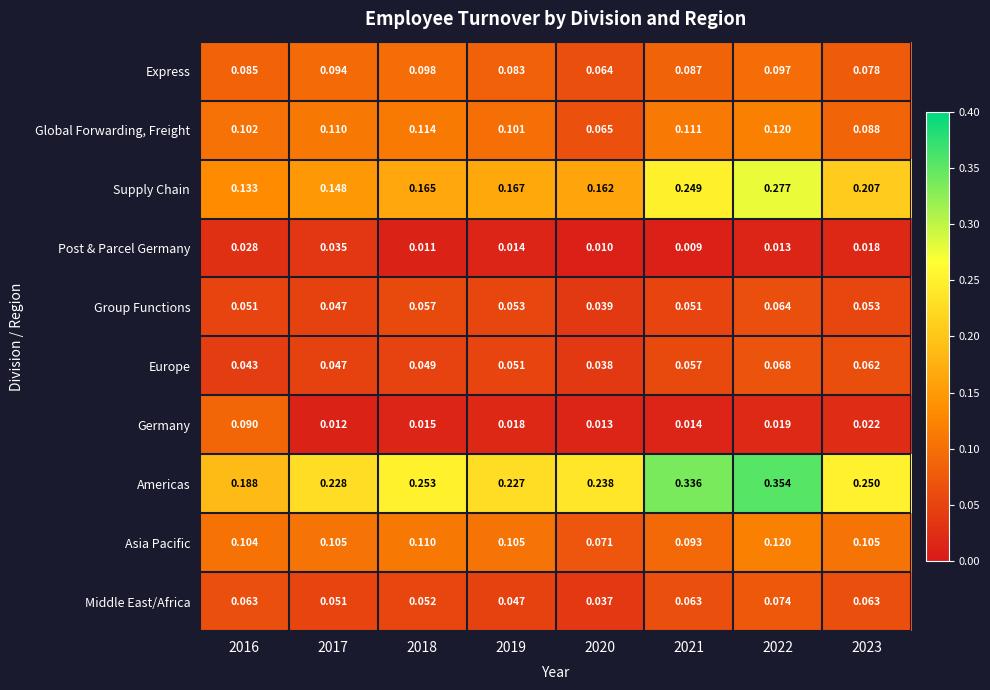

Is the value of Global Forwarding, Freight at 2022 greater than the value of Express at 2022?

Yes